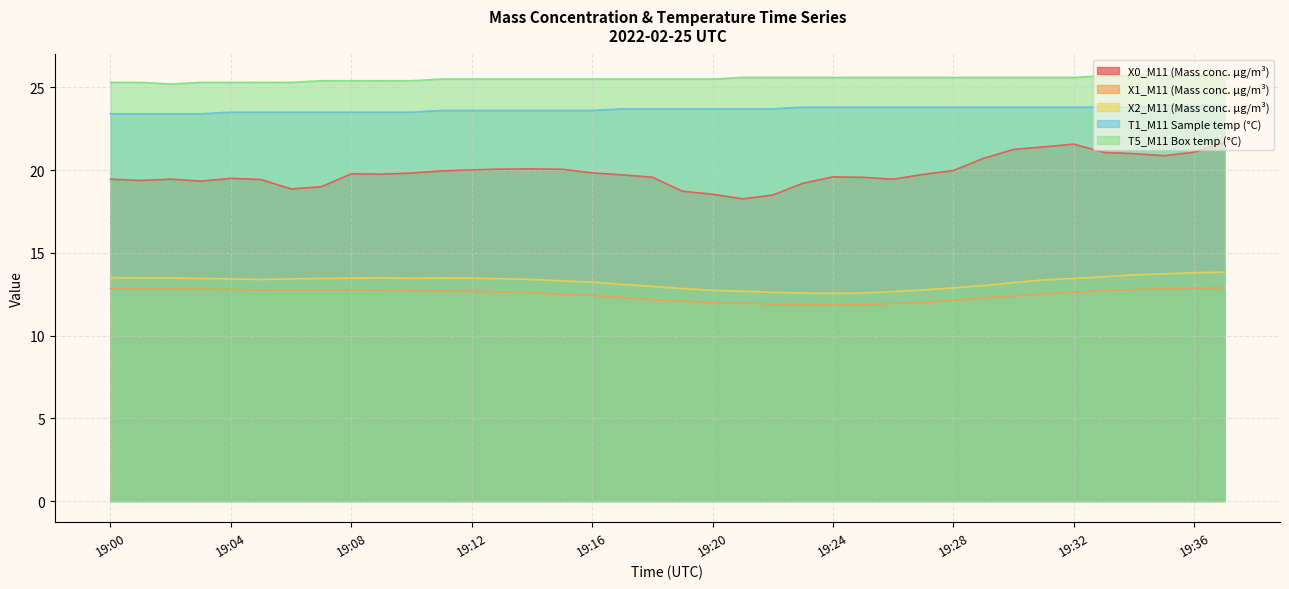

True or false: X0_M11 (Mass conc. μg/m³) has a value of 4.8 at 19:08.

False